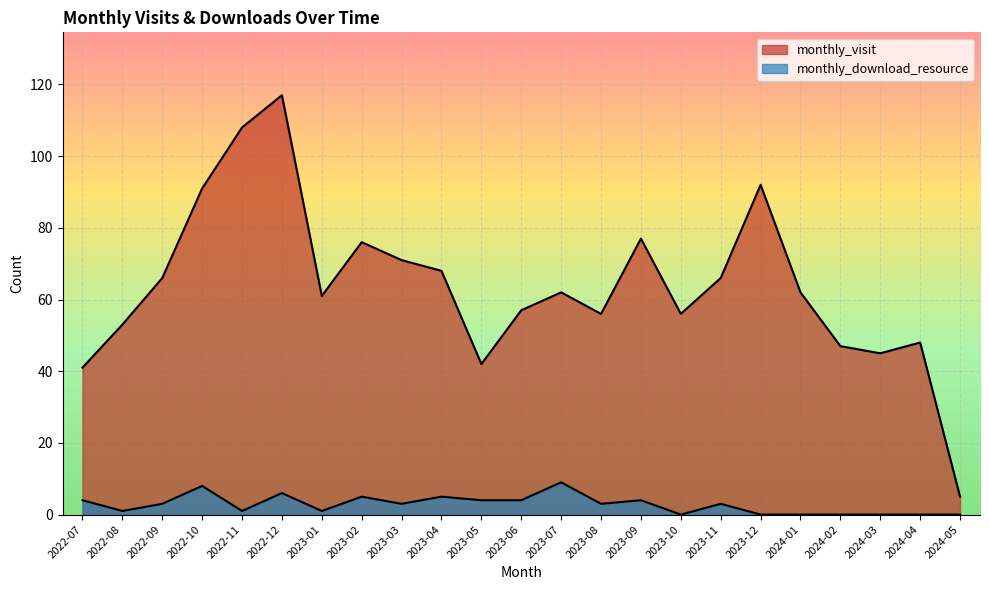

How many lines are shown in the chart?

2